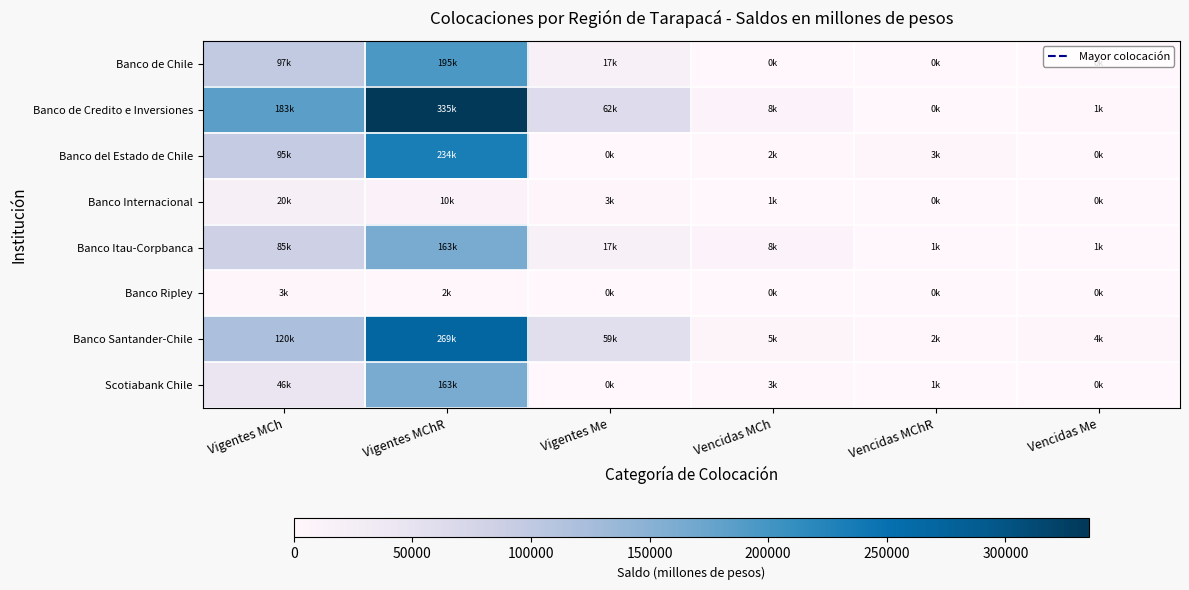

At Vigentes MCh, list the series in order from largest to smallest.

Banco de Credito e Inversiones, Banco Santander-Chile, Banco de Chile, Banco del Estado de Chile, Banco Itau-Corpbanca, Scotiabank Chile, Banco Internacional, Banco Ripley